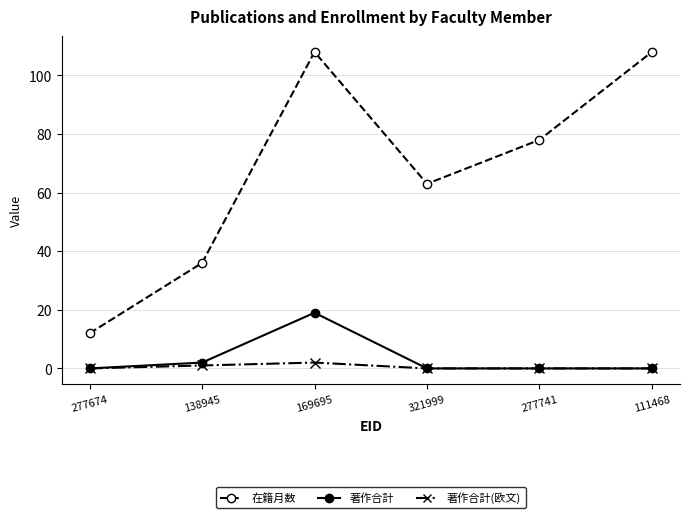

List the series in order of their peak value, highest first.

在籍月数, 著作合計, 著作合計(欧文)